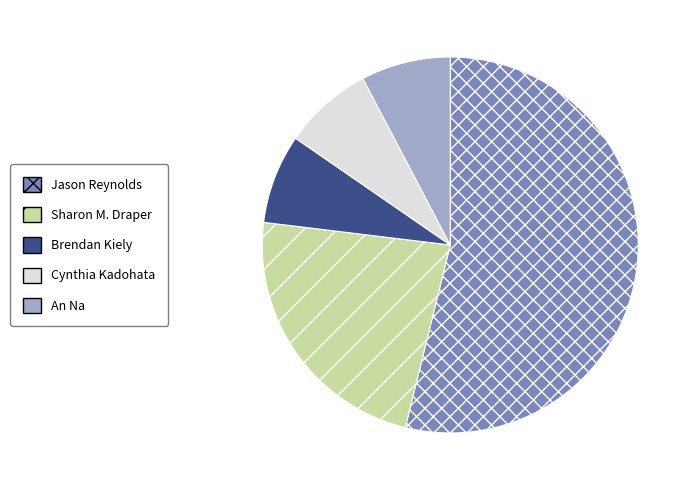

What is the majority slice?

Jason Reynolds